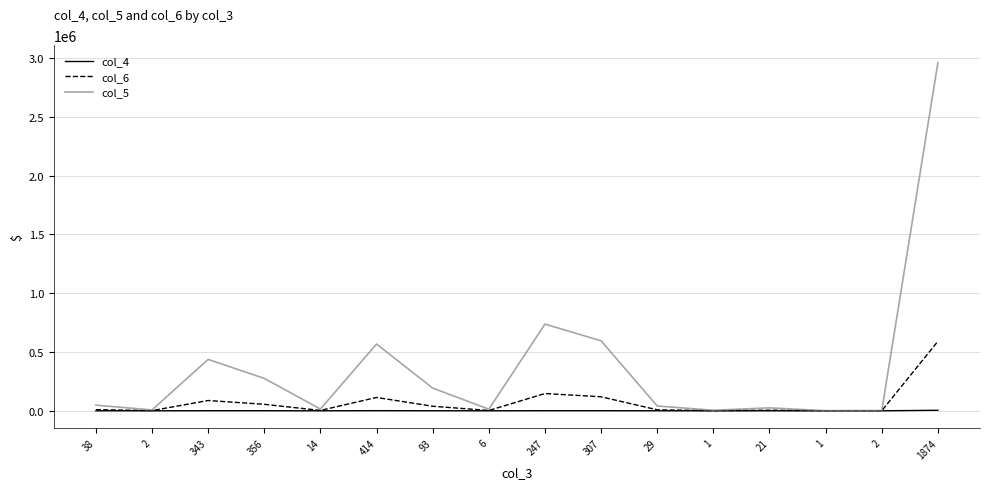

Is the value of col_4 at 14 greater than the value of col_5 at 307?

No